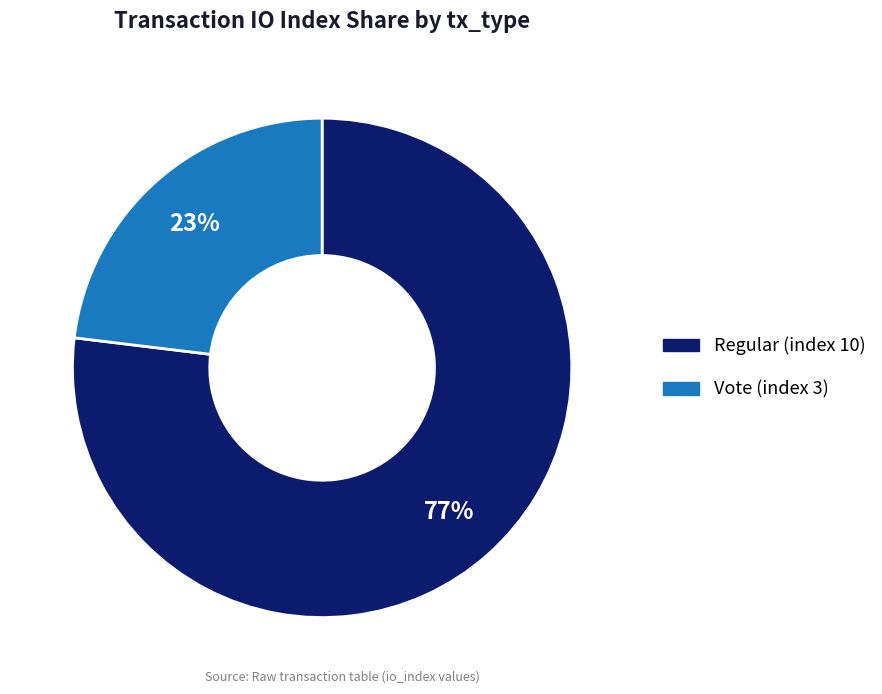

Combined, do Regular (index 10) and Vote (index 3) account for over 50%?

Yes